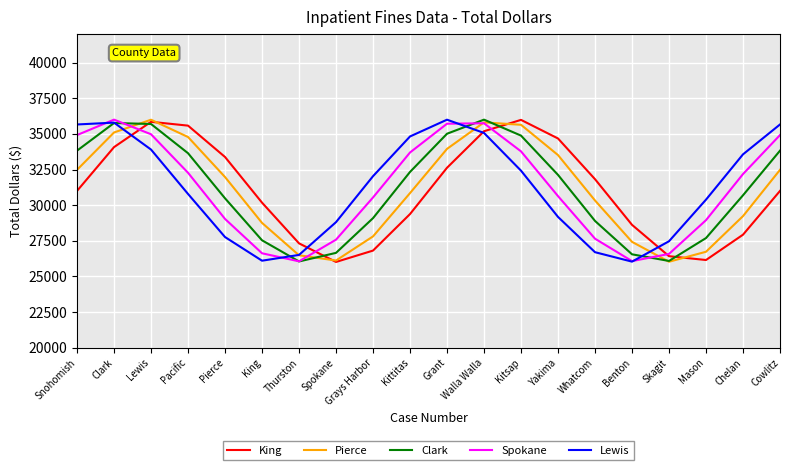

Is the value of King at Grant greater than the value of Pierce at Clark?

No